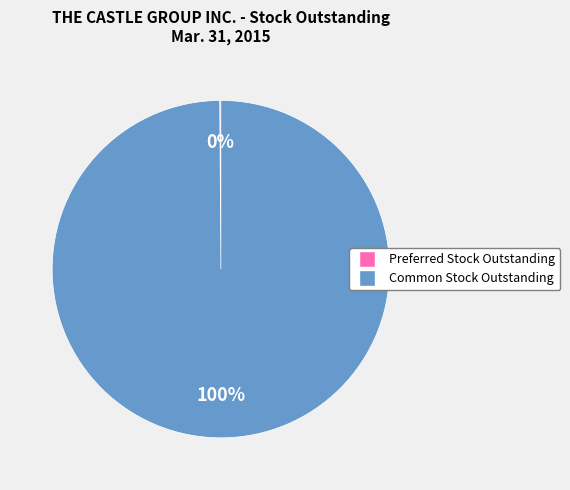

To the nearest percent, what is the average slice percentage?

50%